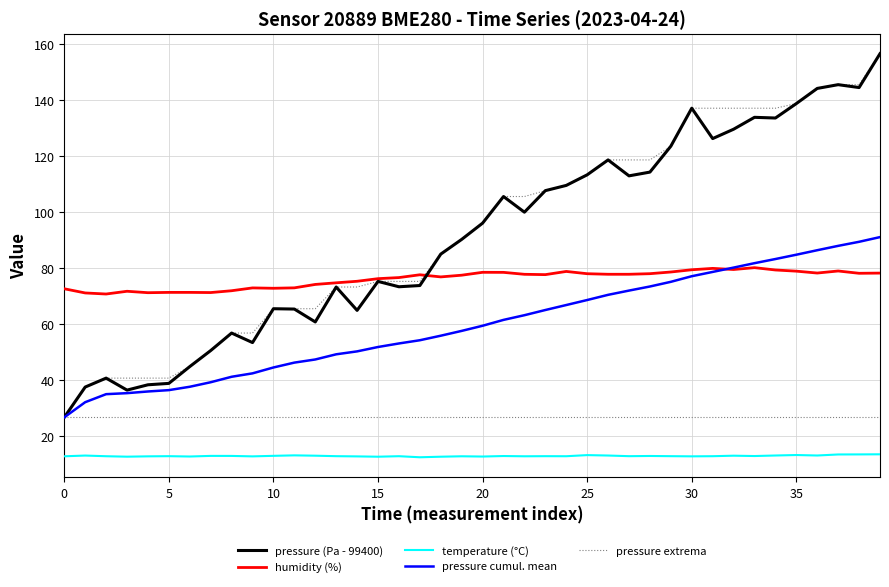

What is the minimum value shown in the chart?

12.5